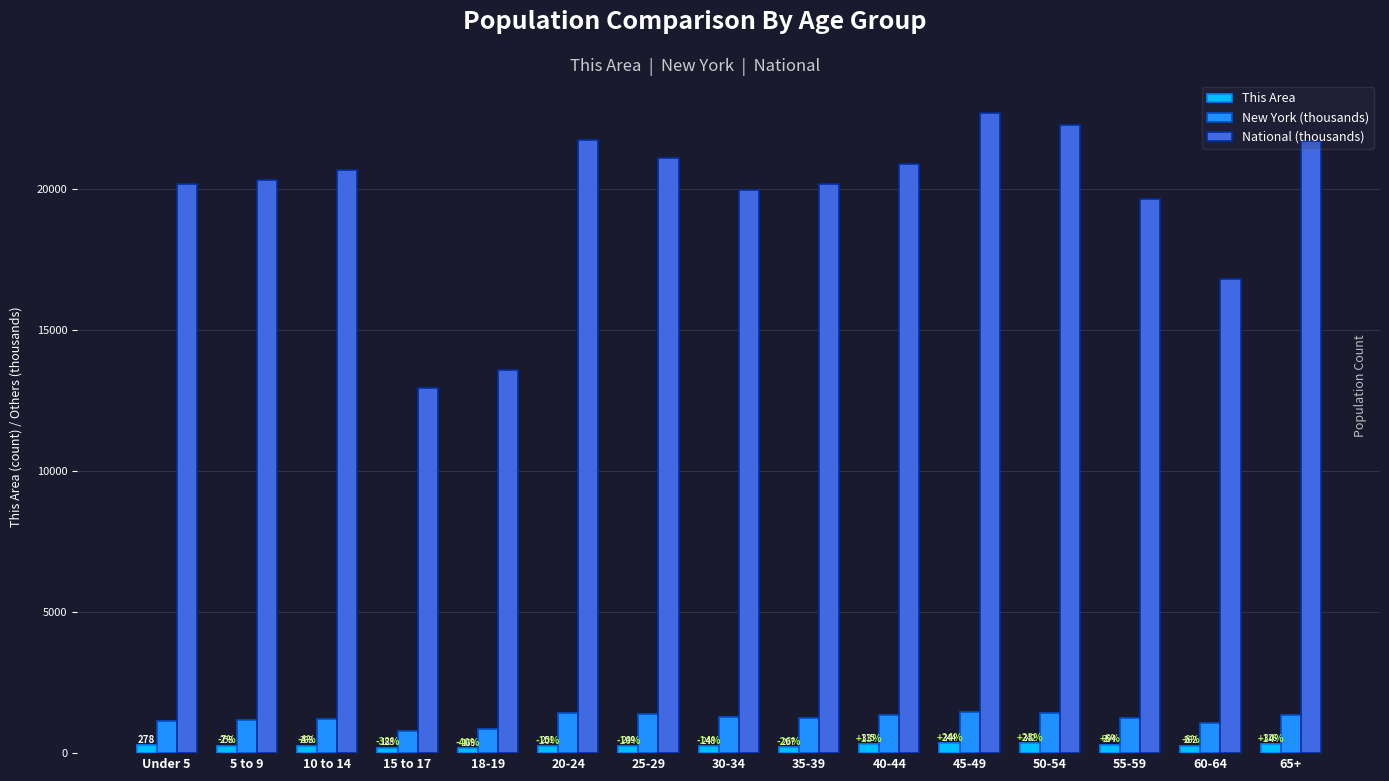

What is the average value of the This Area series?

265.3